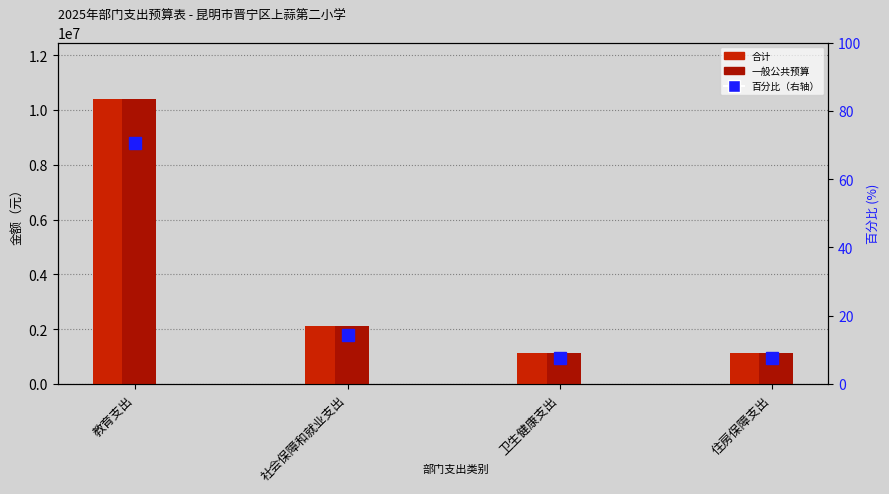

What is the label of the 1st bar from the left?

教育支出